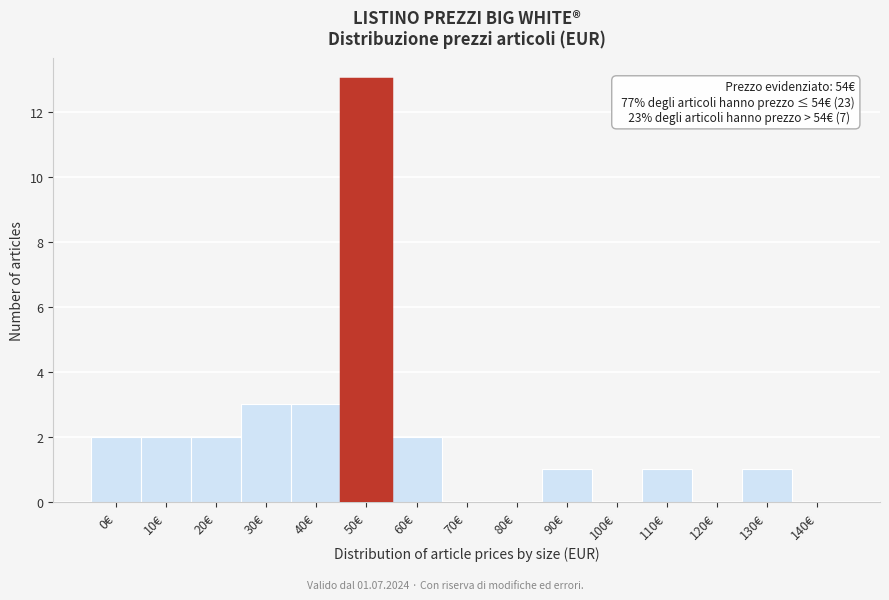

Reading right to left, what are all the values shown in this chart?

140€=0	130€=1	120€=0	110€=1	100€=0	90€=1	80€=0	70€=0	60€=2	50€=13	40€=3	30€=3	20€=2	10€=2	0€=2